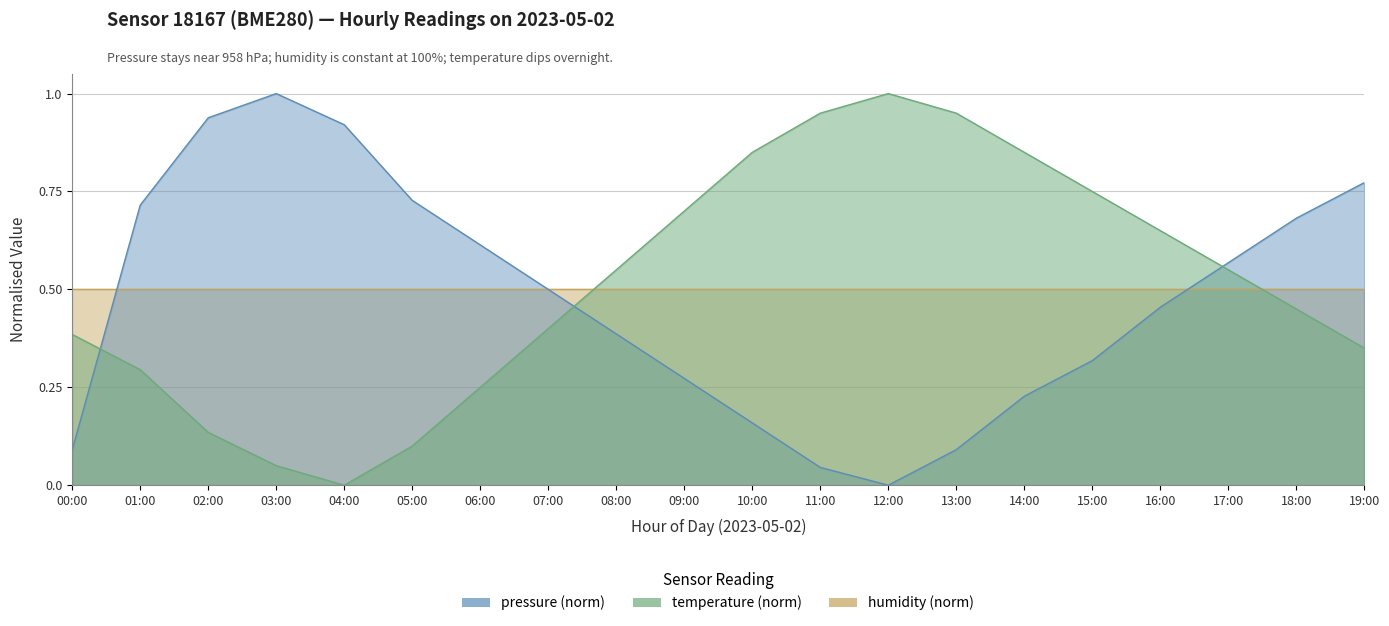

What is the sum of the temperature values at 03:00 and 08:00?

0.6